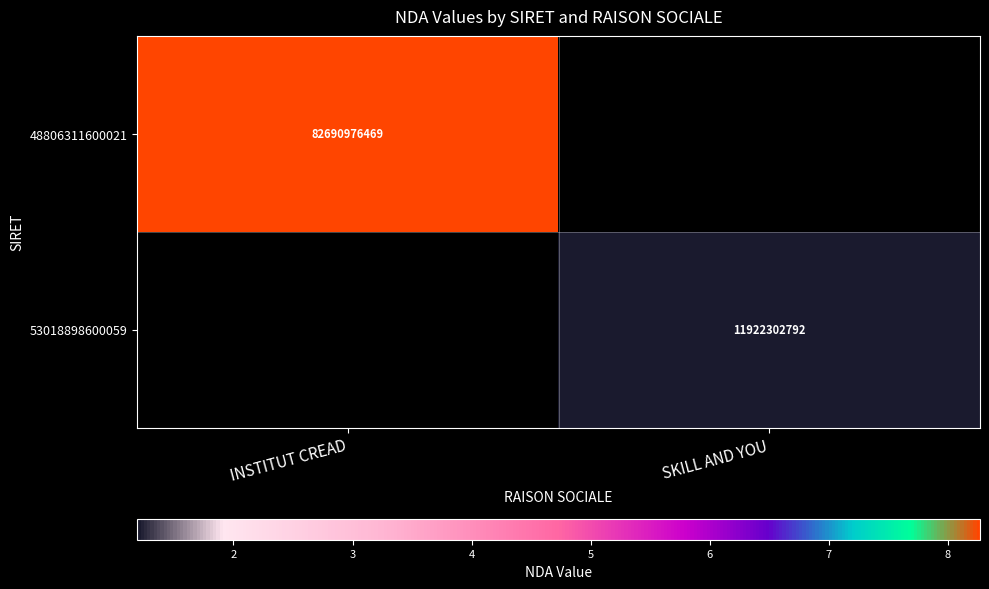

The 48806311600021 series shows 140377073637 at INSTITUT CREAD. True or false?

False